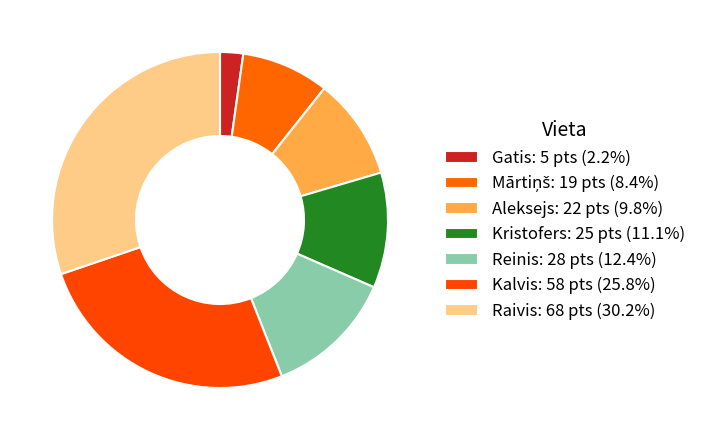

How many slices are in this pie chart?

7